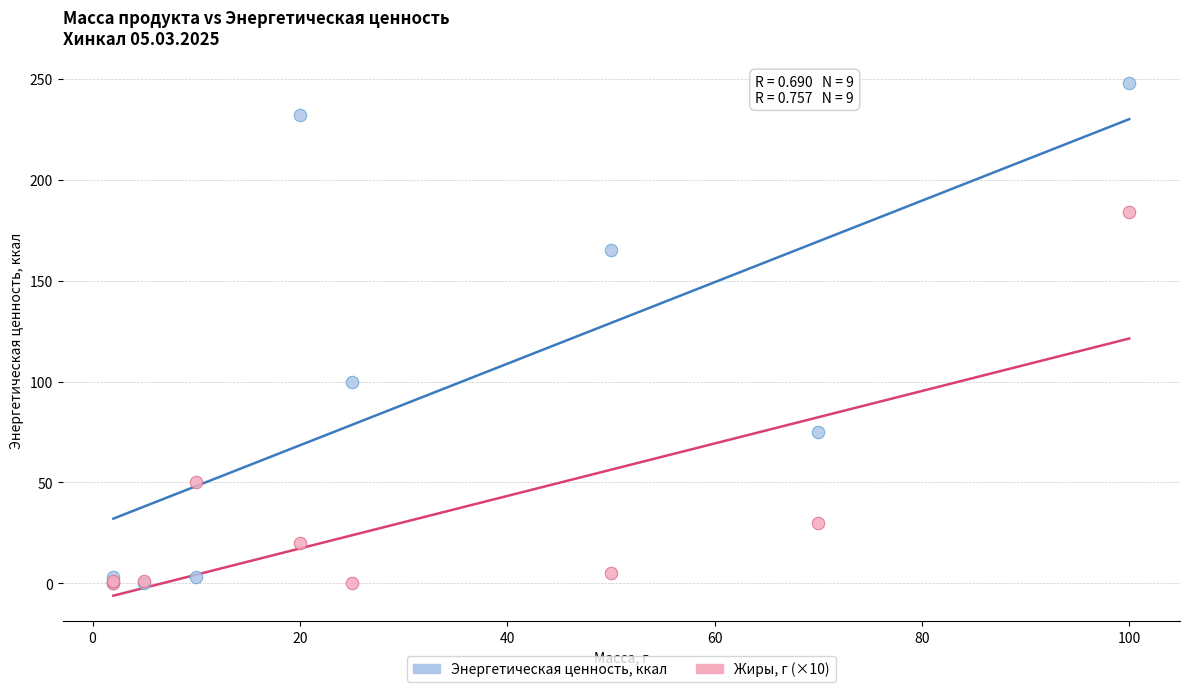

Across all series, what Y value is closest to 123?

99.8